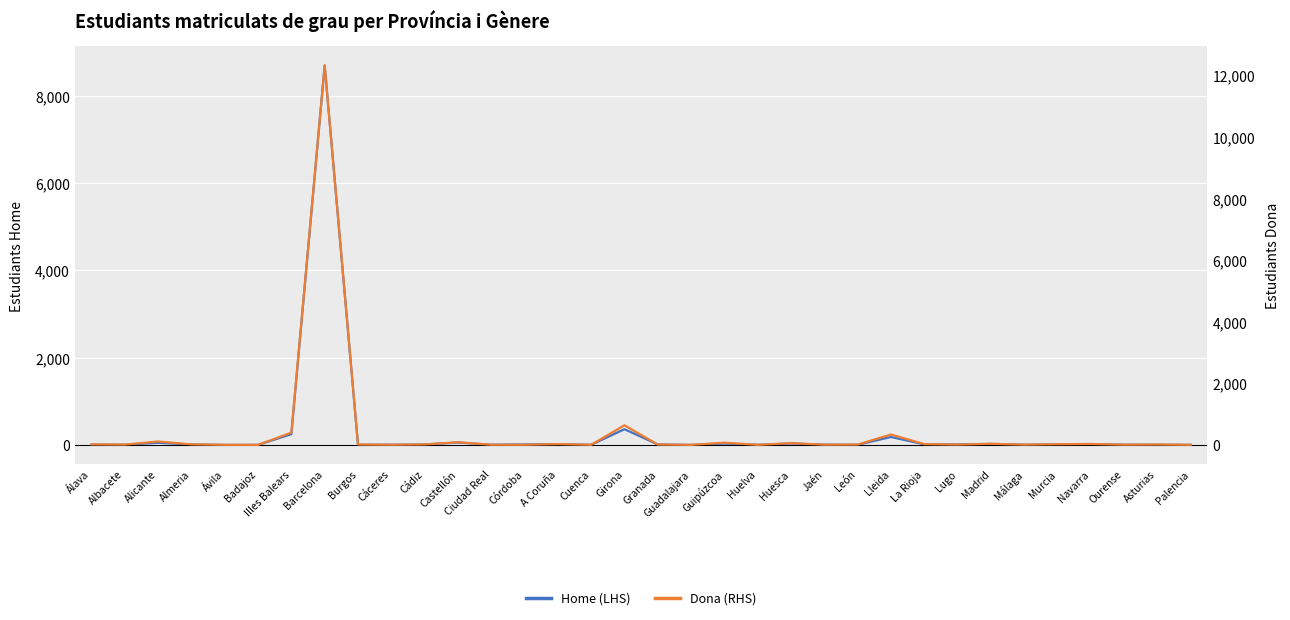

Where does the Dona (RHS) series first go above 13?

Álava